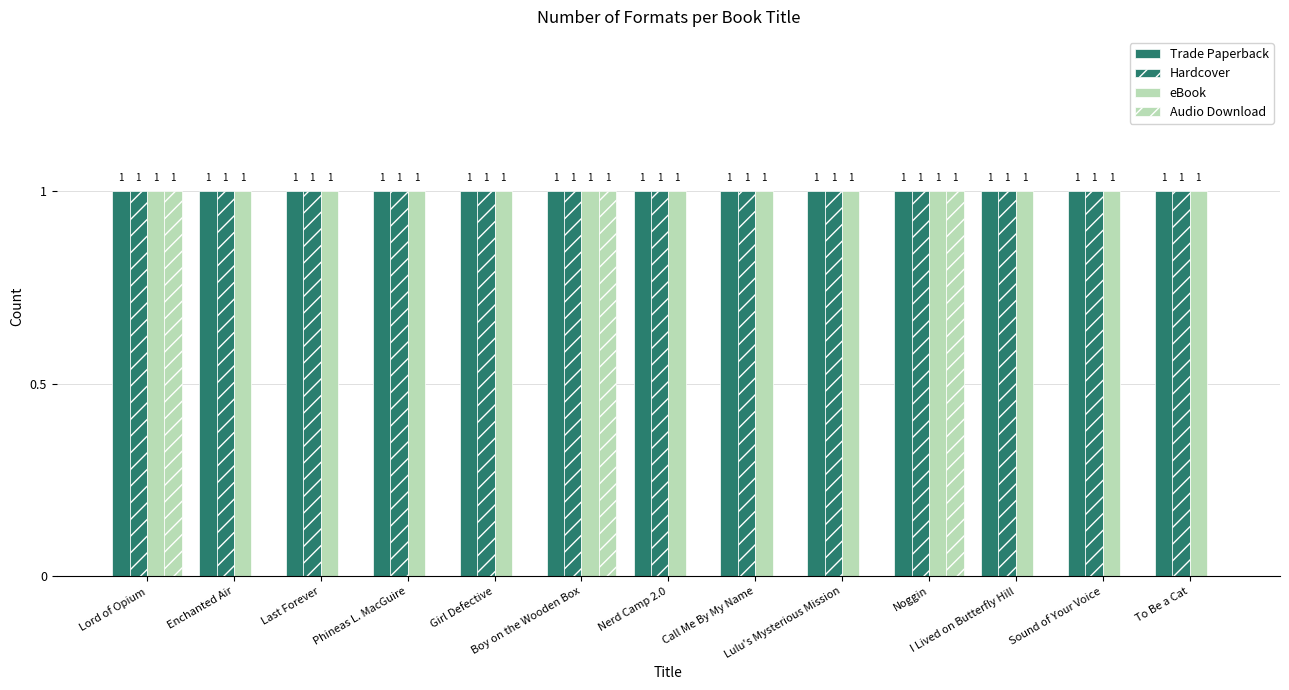

Which series has the widest spread of values?

Audio Download